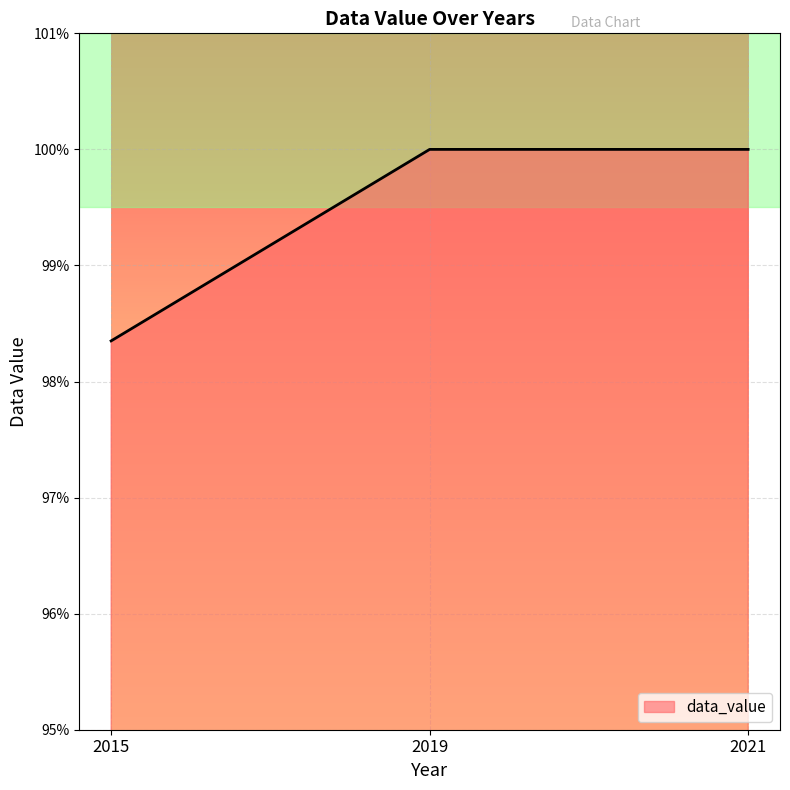

Is it true that the value at 2019 is 137.0?

False